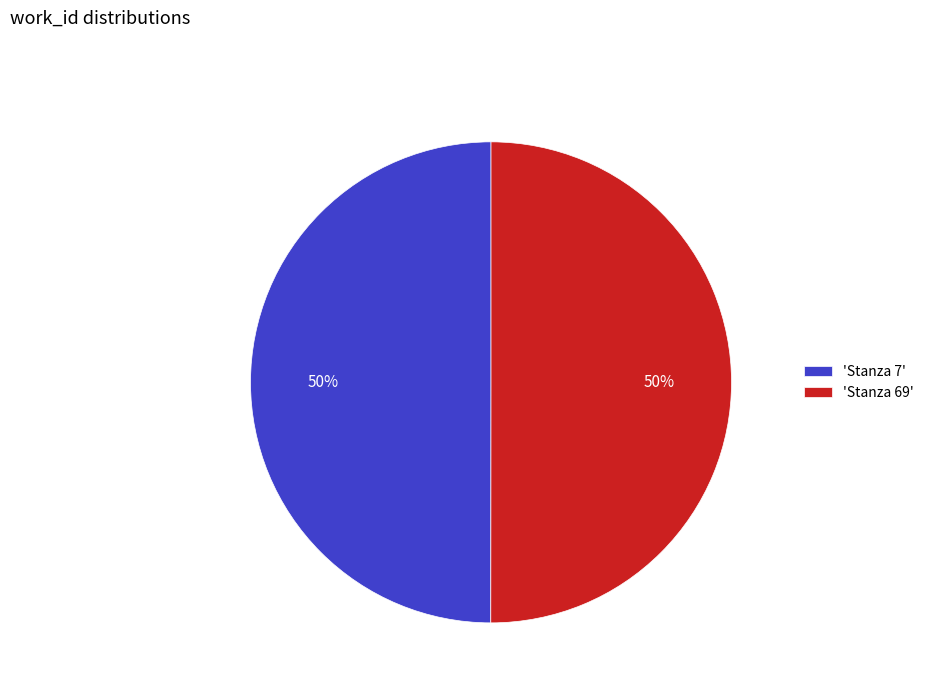

To the nearest percent, what percentage of the pie is 'Stanza 7'?

50%